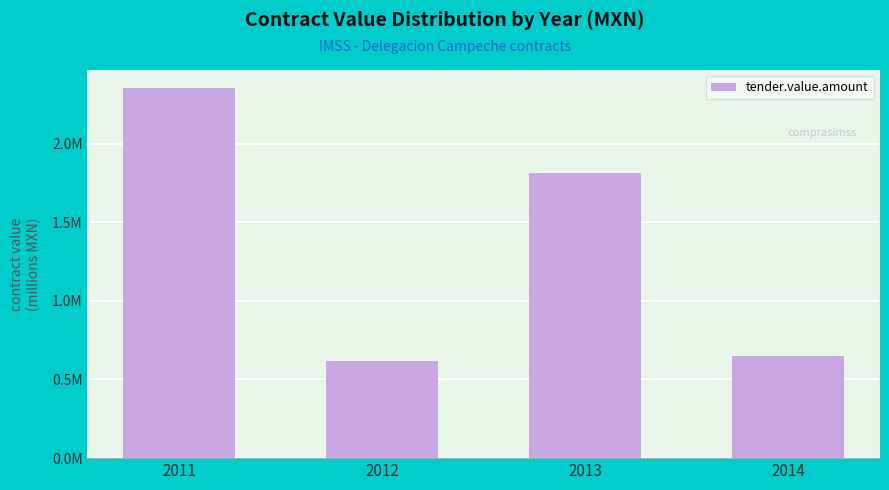

List the labels in order of value, smallest first.

2012, 2014, 2013, 2011